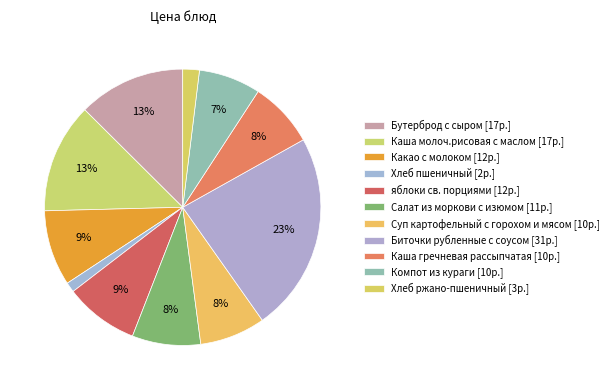

Does Биточки рубленные с соусом account for over 50% of the chart?

No